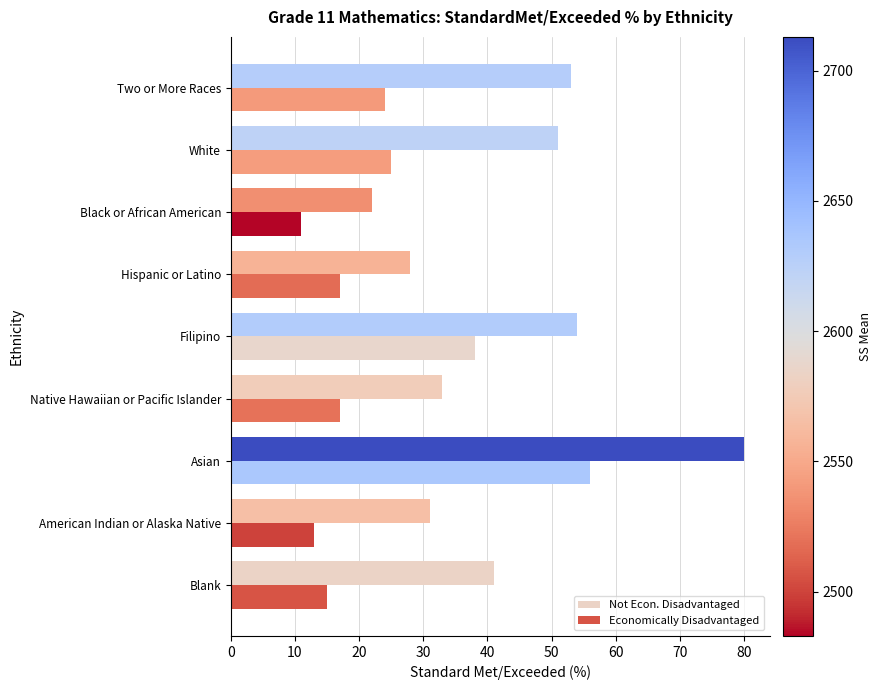

Count the number of categories in the chart.

9